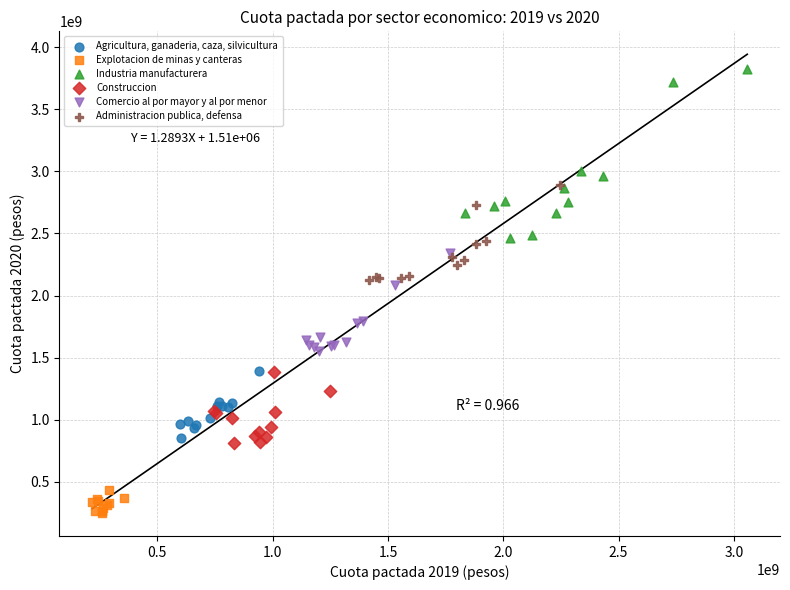

Which series reaches the maximum Y coordinate?

Industria manufacturera